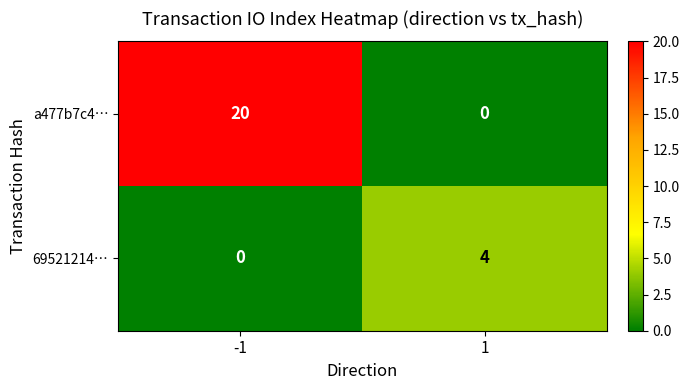

True or false: a477b7c4… has a value of 0 at 1.

True